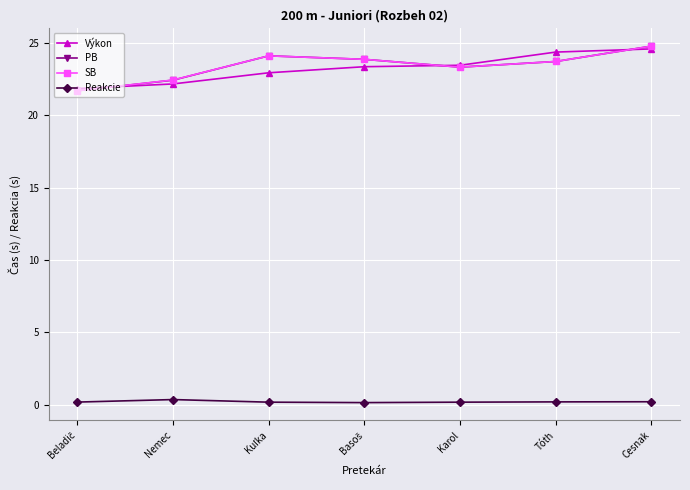

Is the value of Reakcie at Nemec greater than the value of PB at Karol?

No